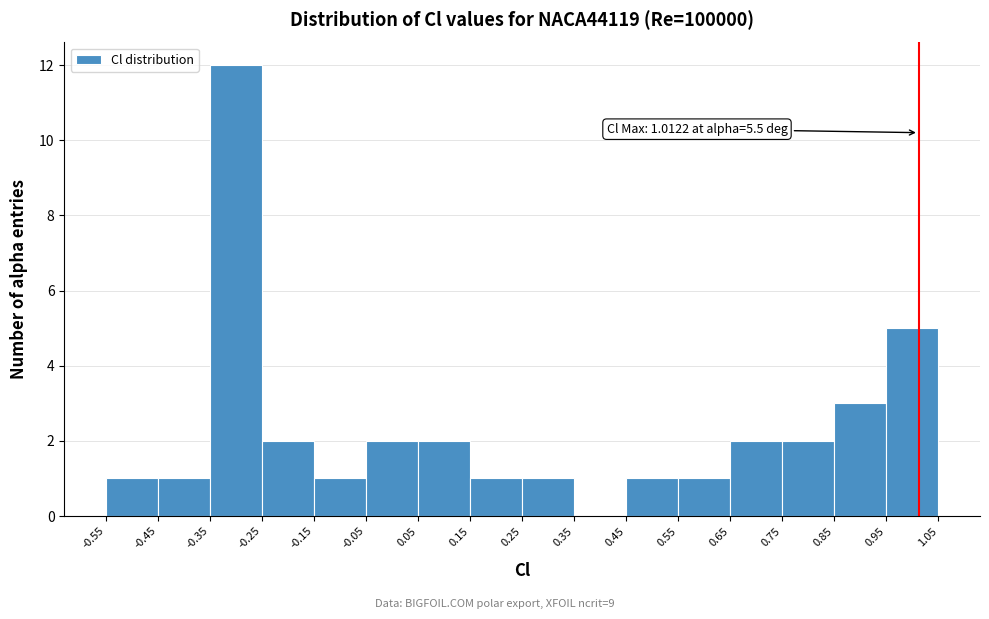

Over which range of the x-axis is the bar tallest?

-0.35 to -0.25